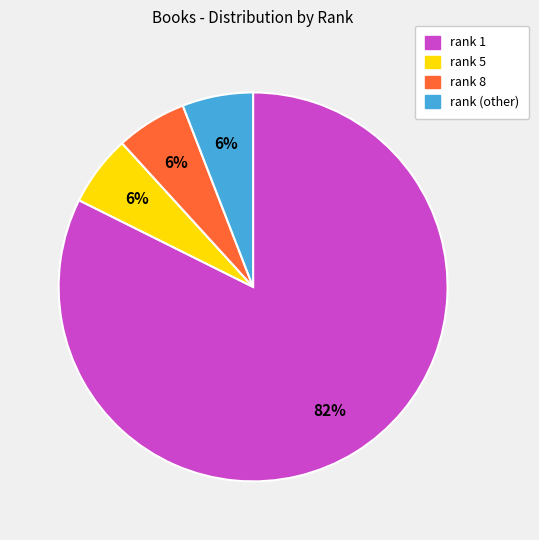

What is the largest slice in the pie chart?

rank 1